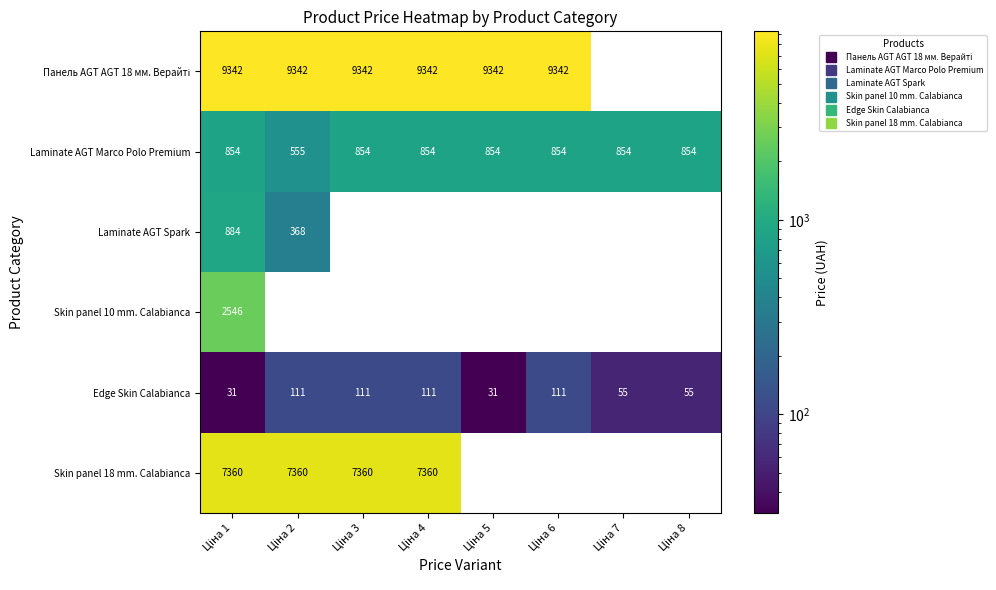

The Skin panel 18 mm. Calabianca series shows 7360.2 at Ціна 3. True or false?

True